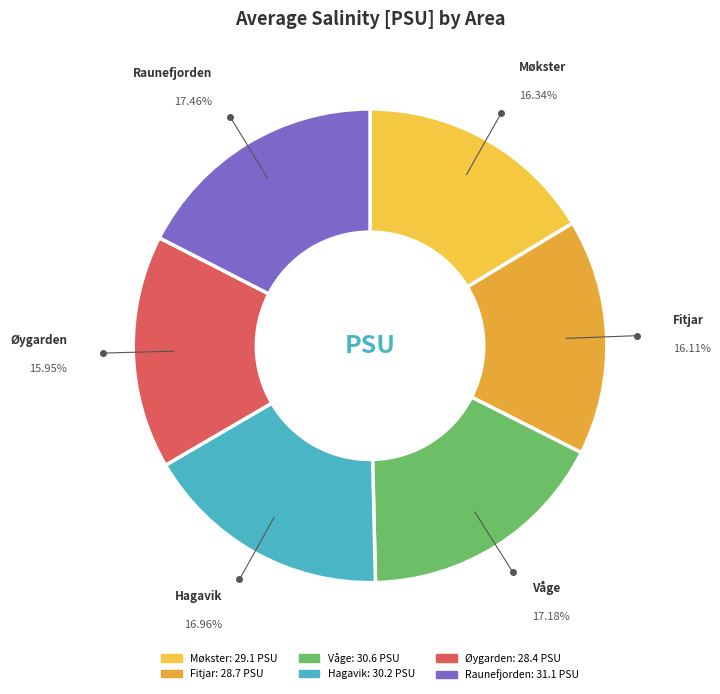

Is the sum of Hagavik and Møkster greater than half?

No